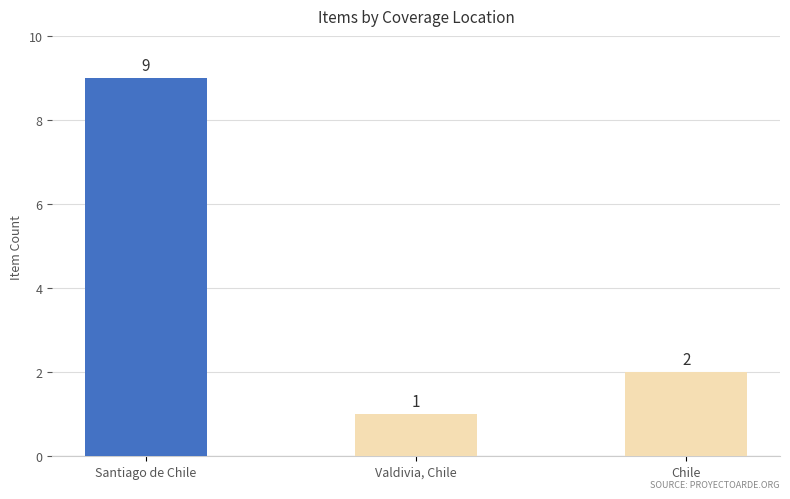

List the labels in order of value, smallest first.

Valdivia, Chile, Chile, Santiago de Chile